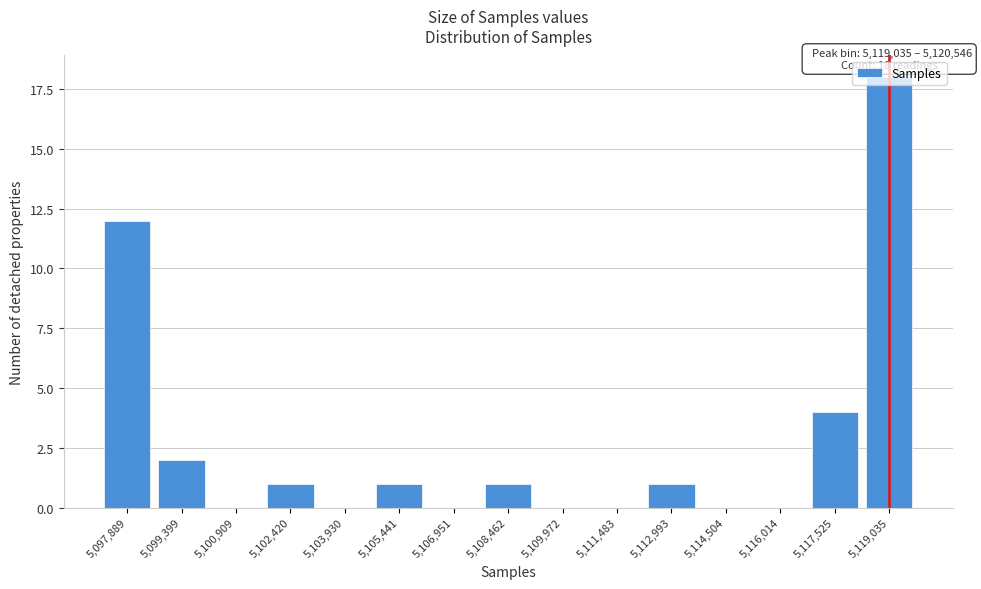

Approximately how many times larger is the value at 5,097,889 compared to 5,102,420?

12.0